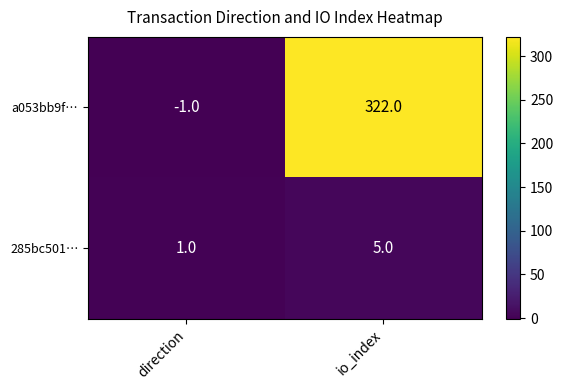

Which category has the highest value across all series?

io_index